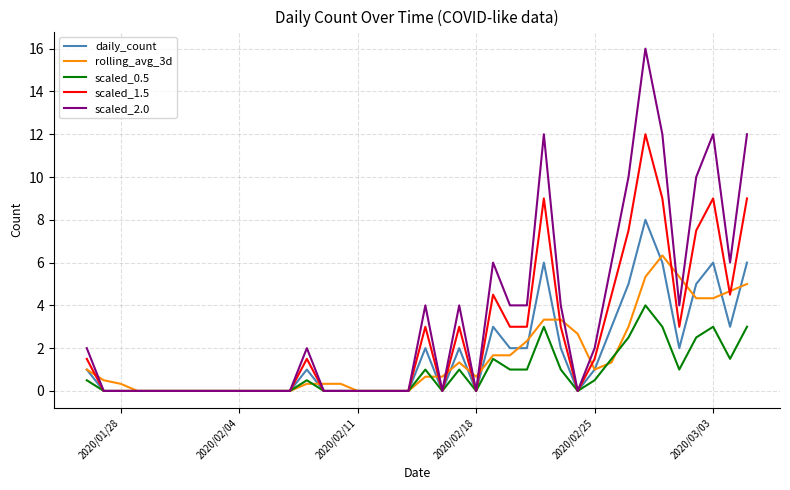

Which series has the largest range (max minus min)?

scaled_2.0